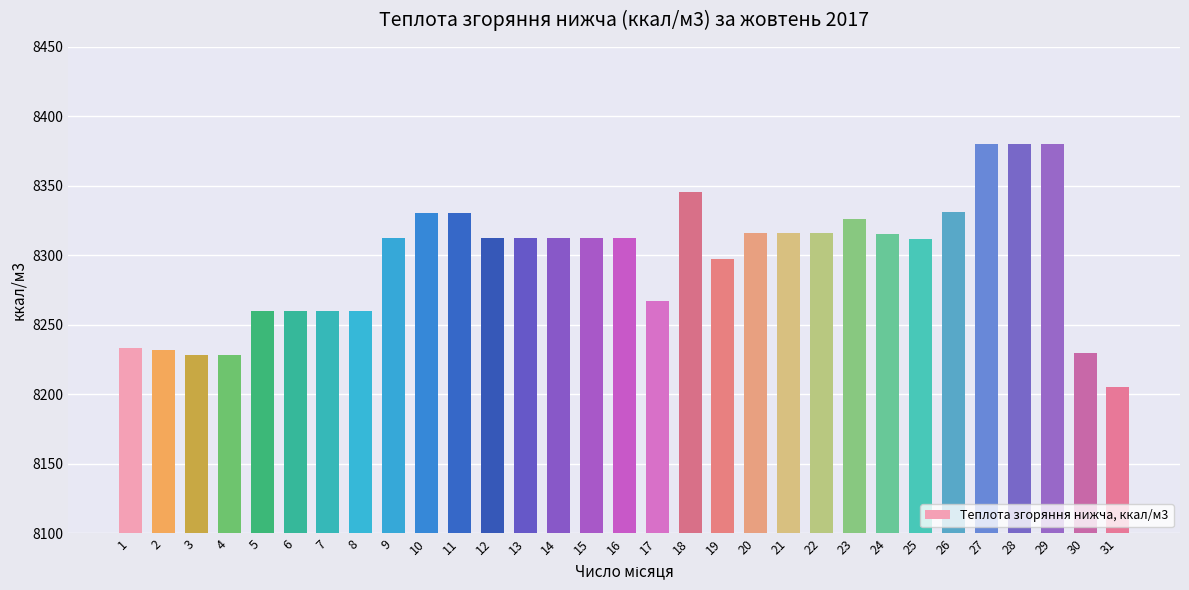

What is the change in value from 2 to 25?

+79.6